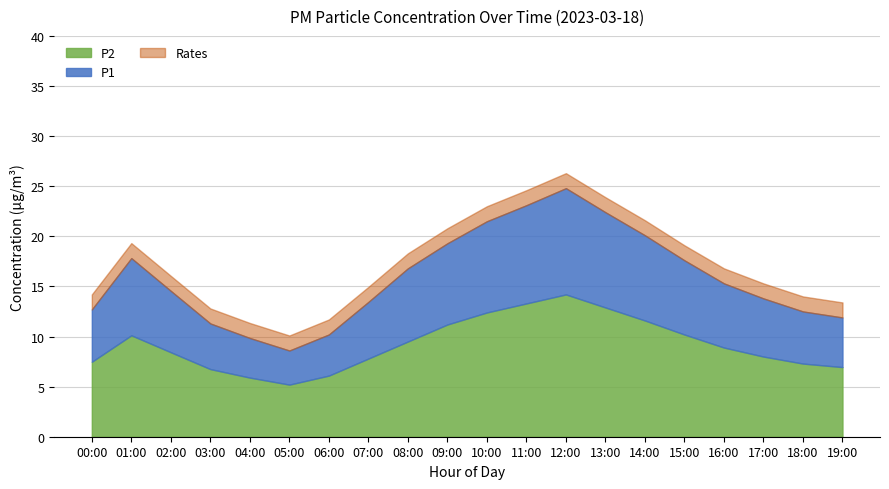

At which category does the chart reach its peak across all series?

12:00